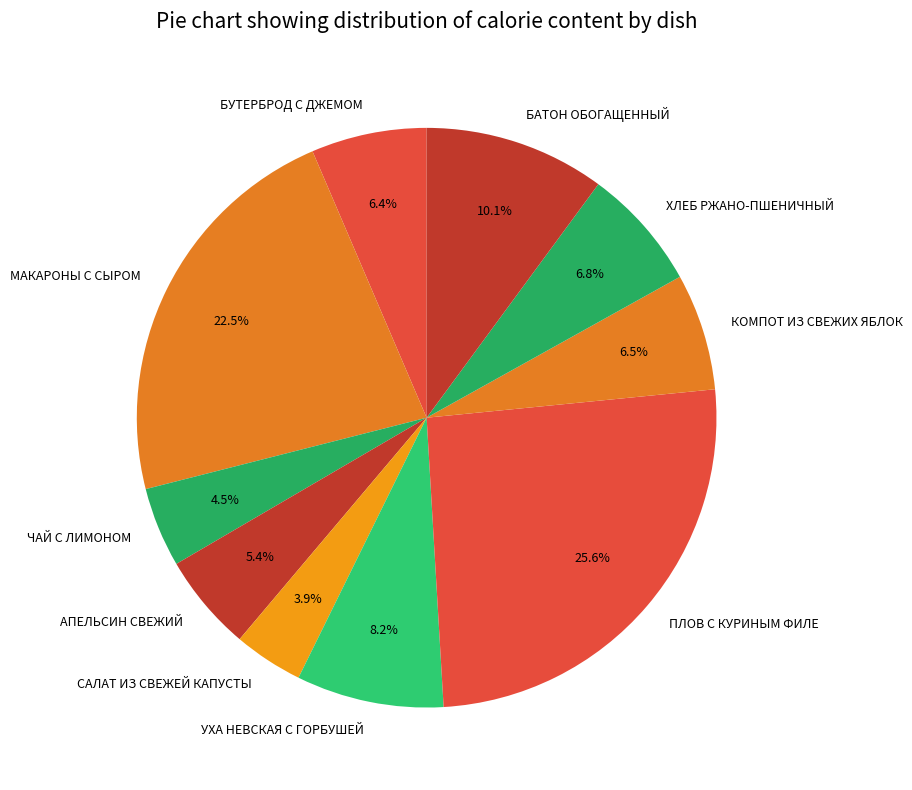

To the nearest percent, what is the difference between the МАКАРОНЫ С СЫРОМ and ЧАЙ С ЛИМОНОМ slice percentages?

18%